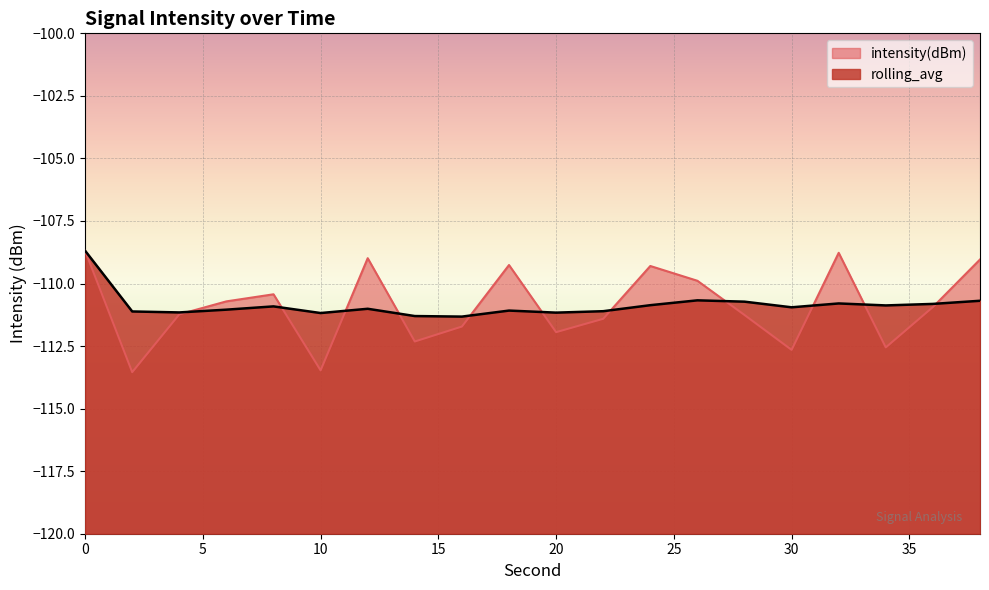

What is the difference between the maximum and minimum values in the intensity(dBm) series?

4.9